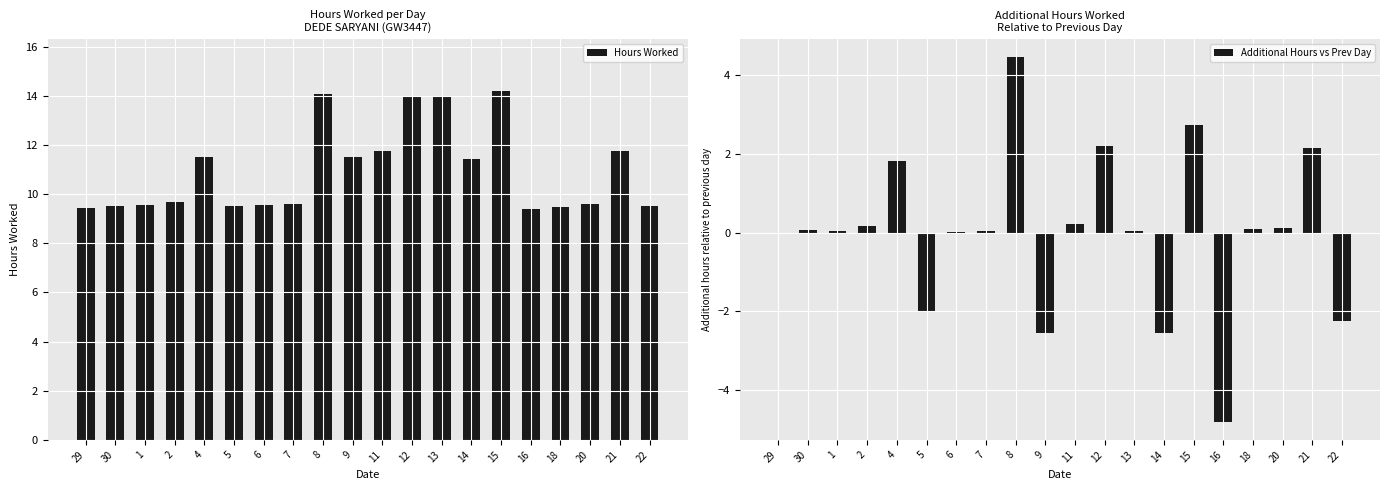

Where is Hours Worked nearest to the value 11?

14